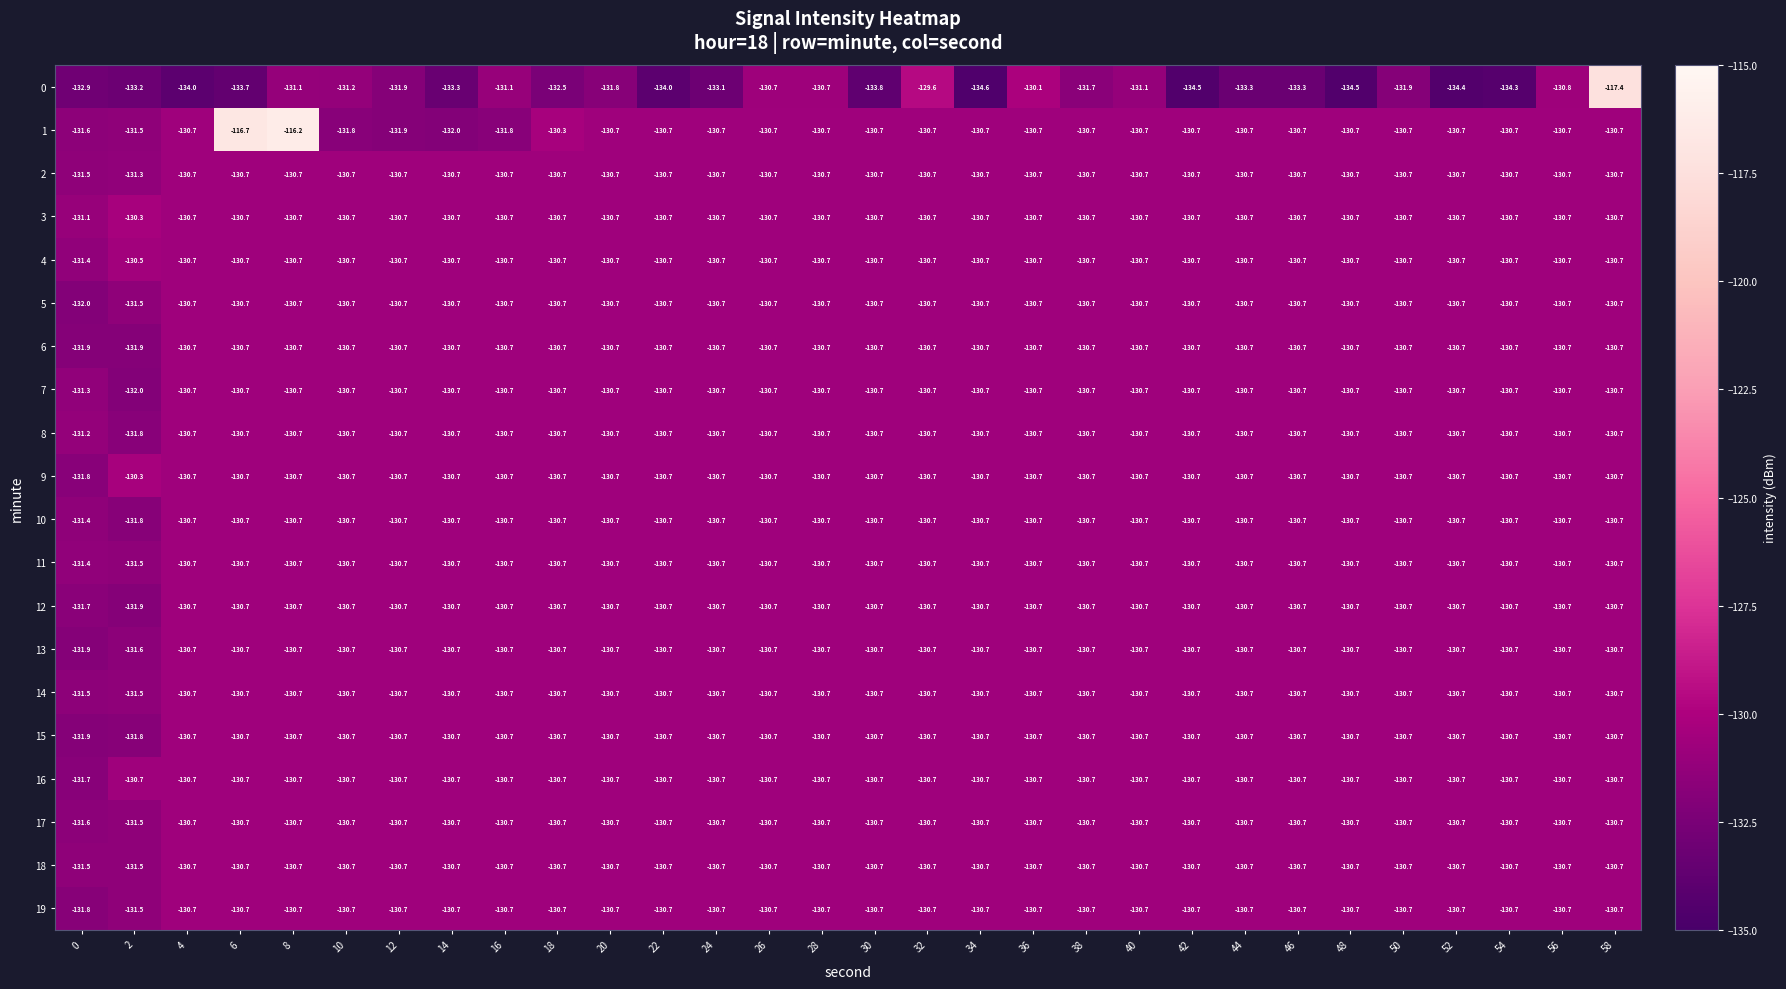

What is the total value across all series at 34?

-2617.9